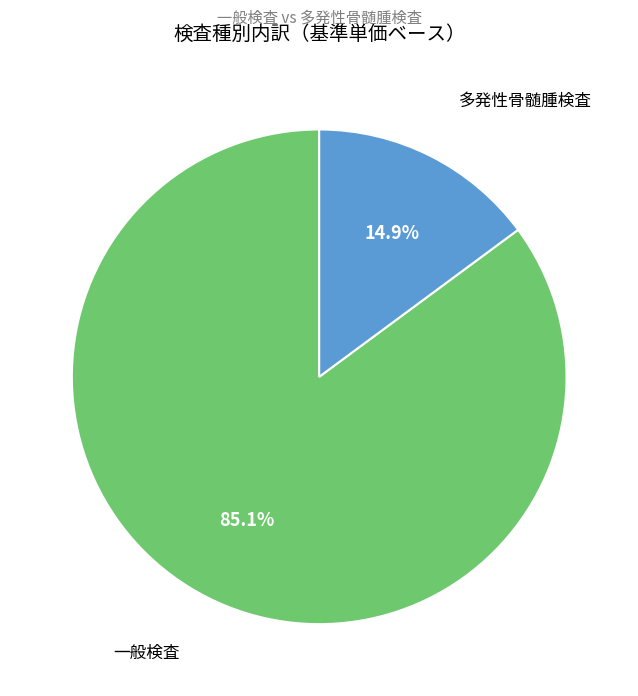

How many segments does this pie chart have?

2